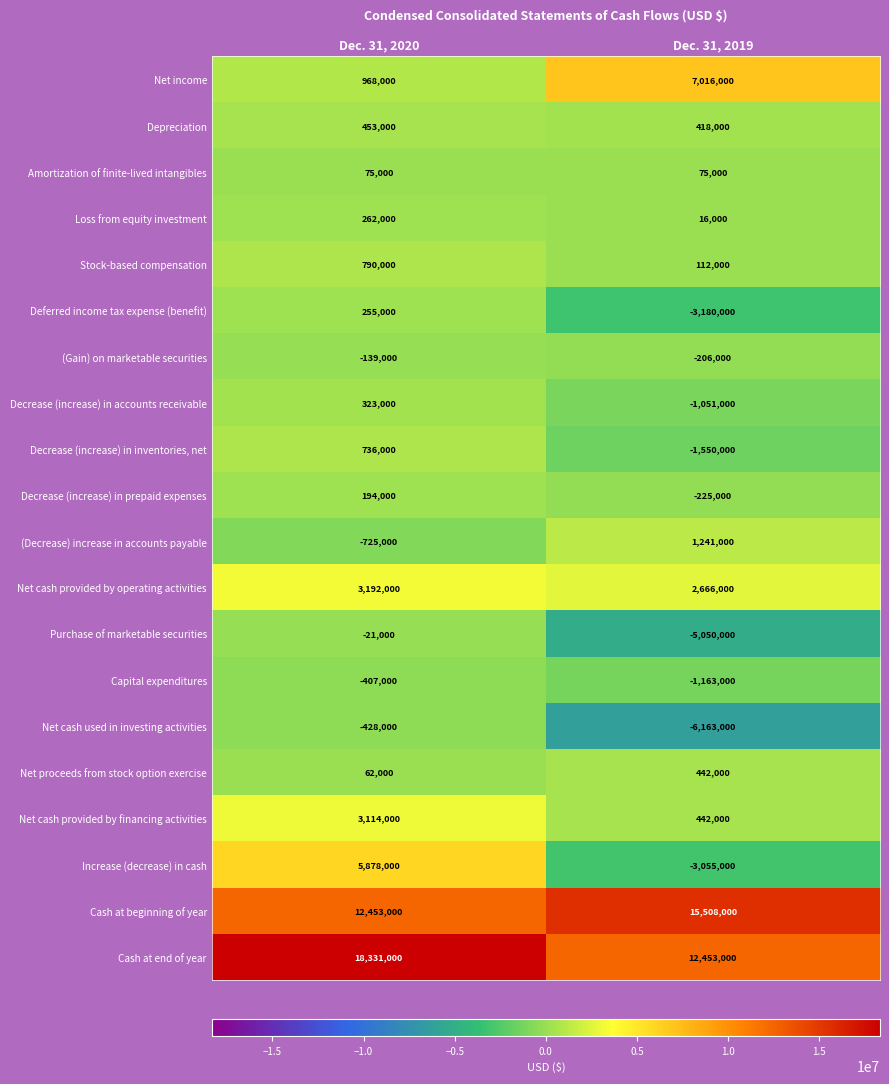

Between Dec. 31, 2020 and Dec. 31, 2019, which series saw the biggest shift?

Increase (decrease) in cash